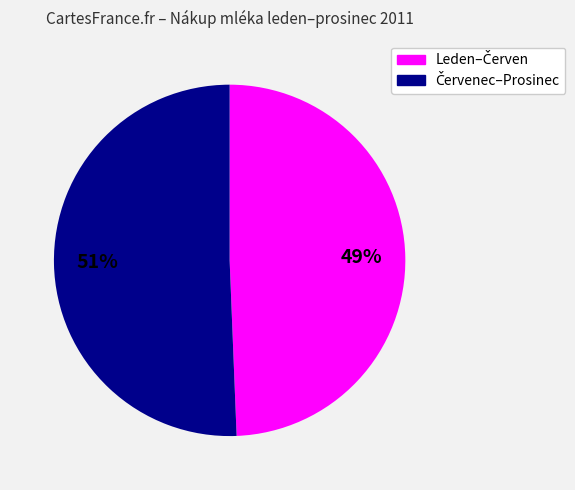

To the nearest percent, what is the average slice percentage?

50%